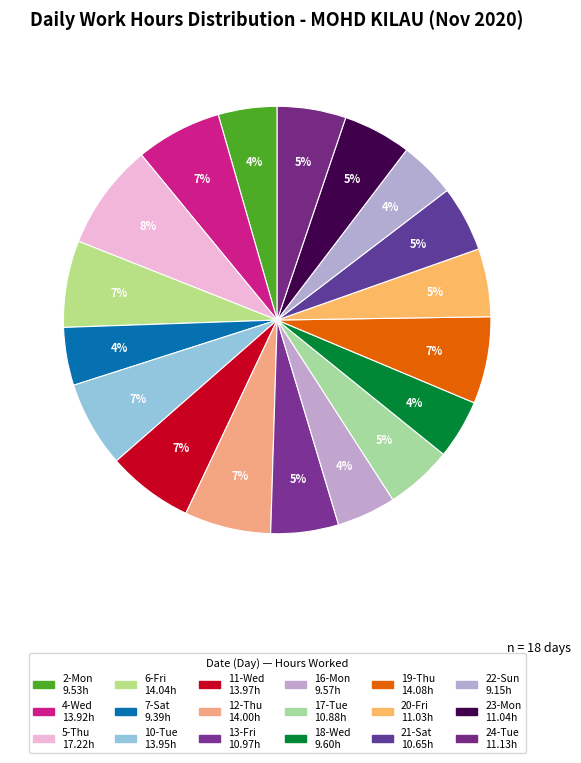

Count the number of slices in the pie.

18